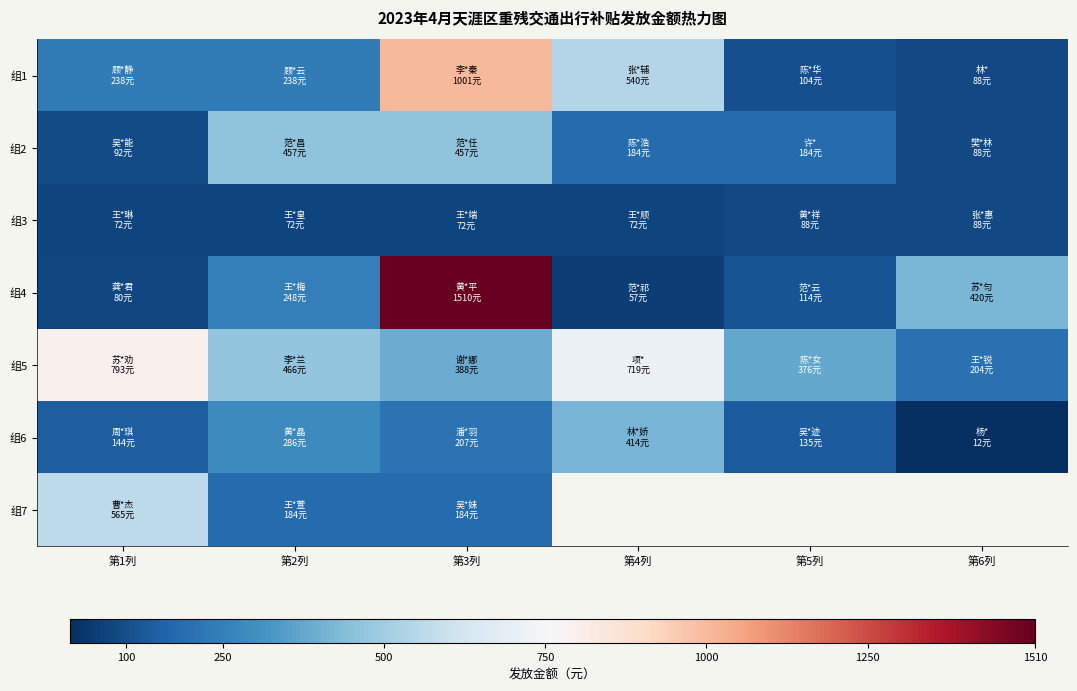

What is the maximum value for 组4?

1510.0